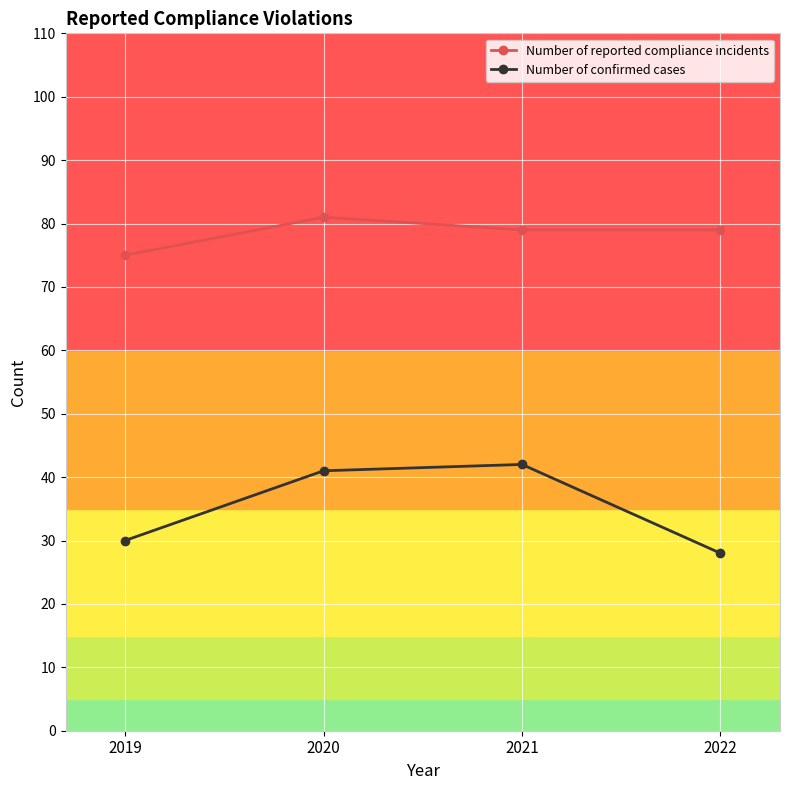

True or false: Number of confirmed cases and Number of reported compliance incidents cross at least once.

False